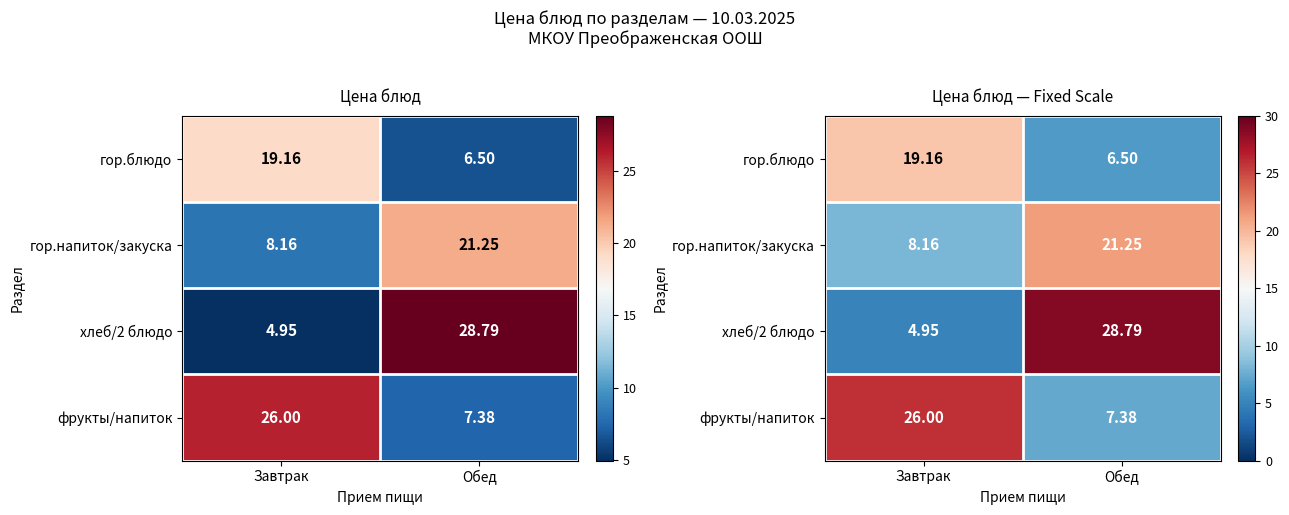

Is the value of фрукты/напиток at Завтрак greater than the value of хлеб/2 блюдо at Обед?

No